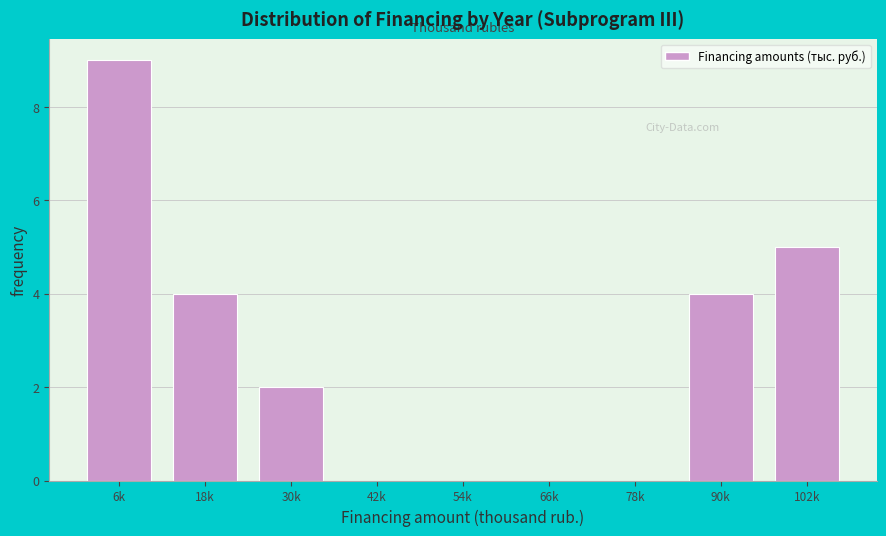

Reading right to left, list all the values displayed in this chart.

102k=5	90k=4	78k=0	66k=0	54k=0	42k=0	30k=2	18k=4	6k=9